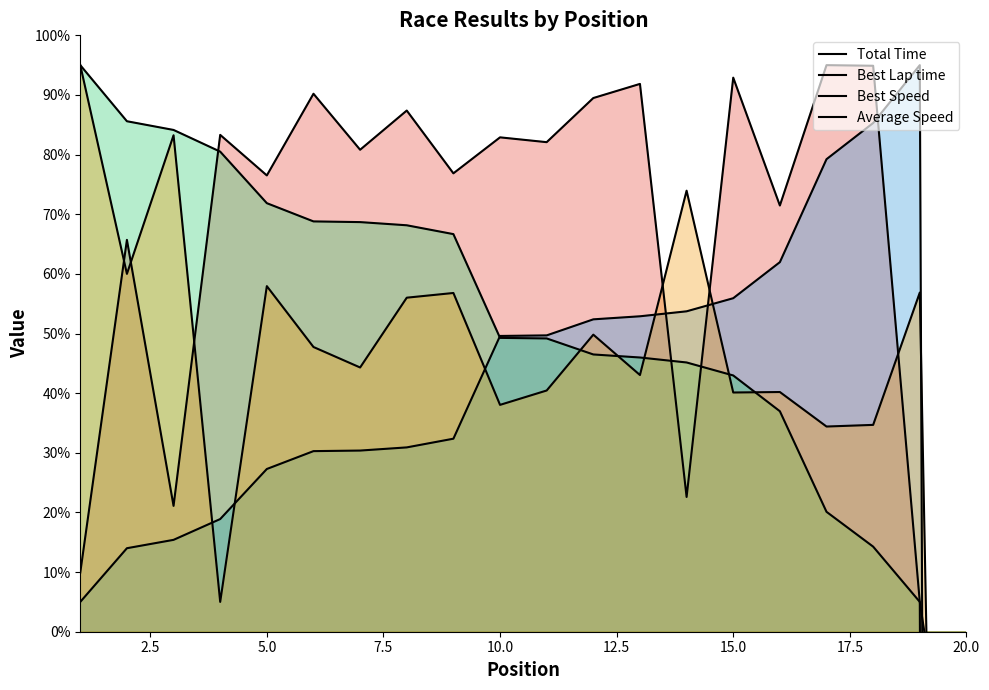

How many series are shown in this chart?

4